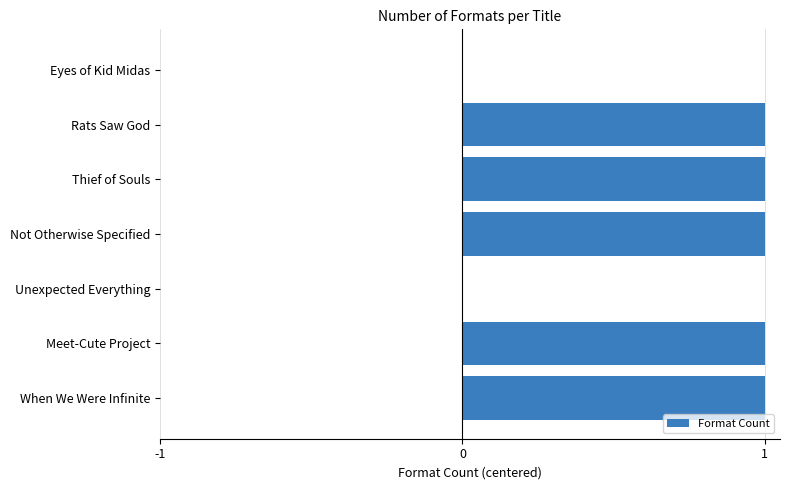

What is the sum of all values?

5